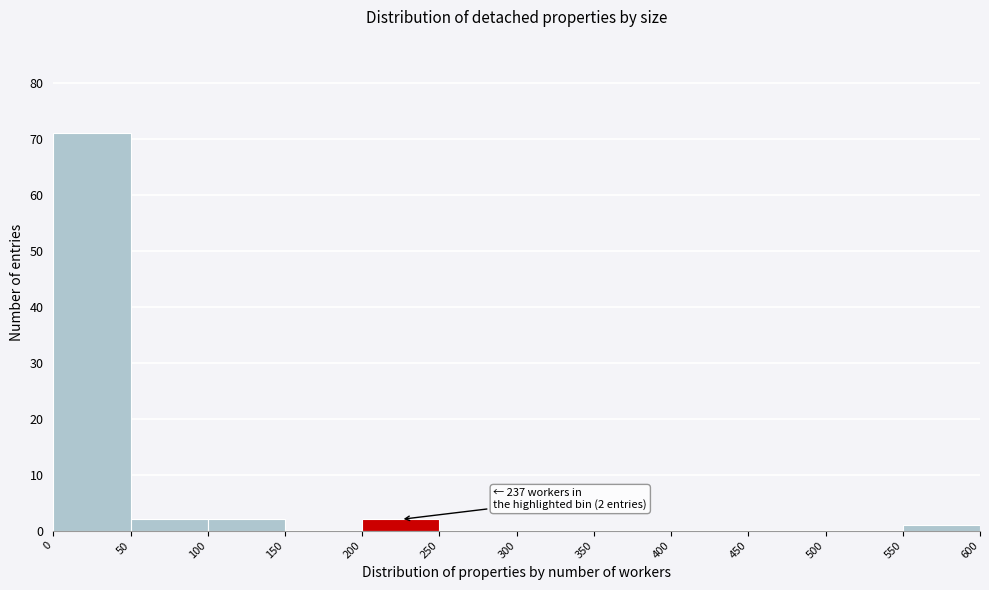

Over which range of the x-axis is the bar tallest?

0 to 50